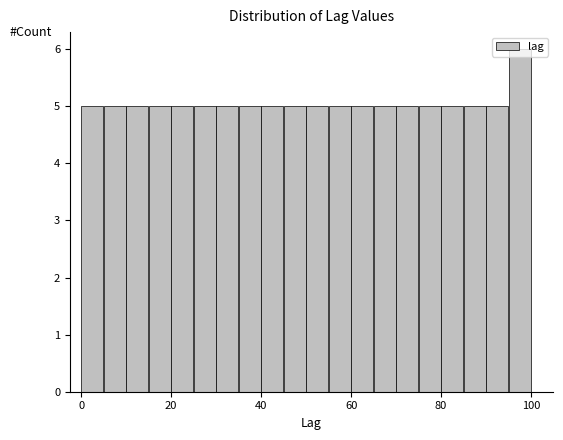

Around what value on the x-axis is the tallest bar? Give the approximate position of its centre, as read against the axis.

98